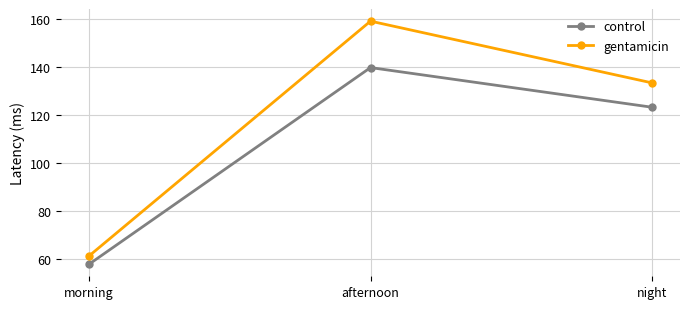

At which label does gentamicin reach its peak?

afternoon